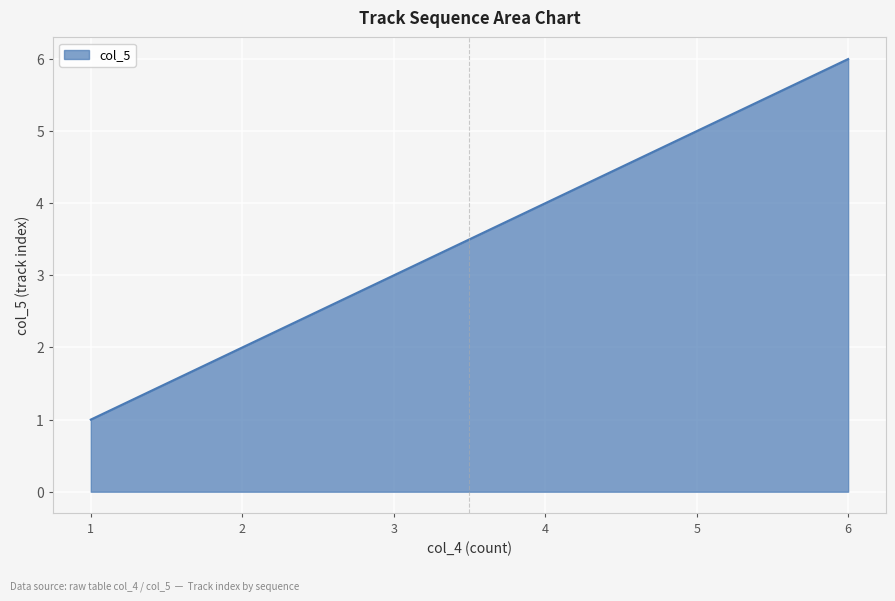

Rank the categories by value from lowest to highest.

1, 2, 3, 4, 5, 6